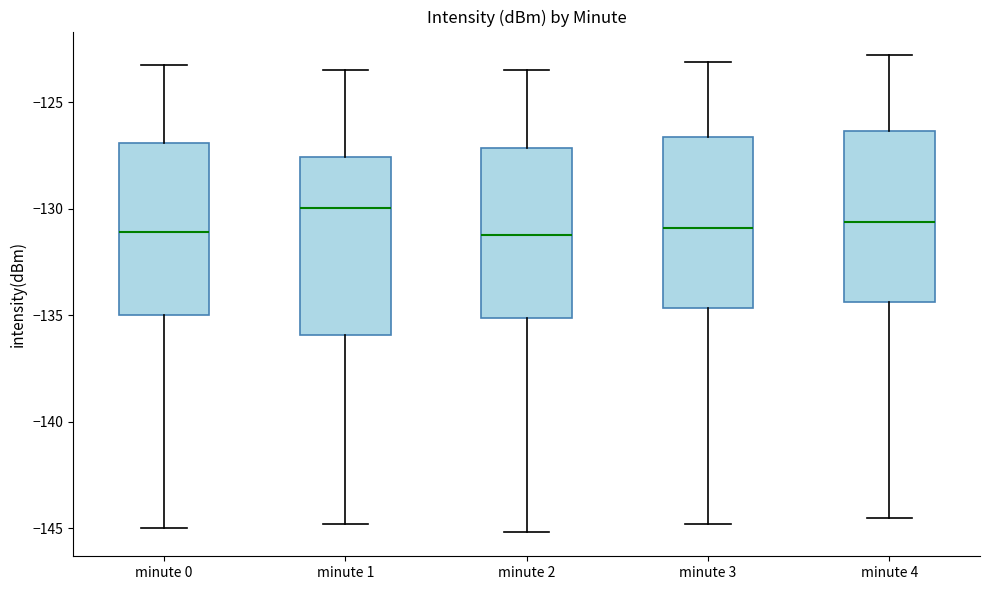

Where does the median line of the box for minute 1 sit on the y-axis? The values are not printed on the chart, so give them approximately, as read against the axis.

-130.0